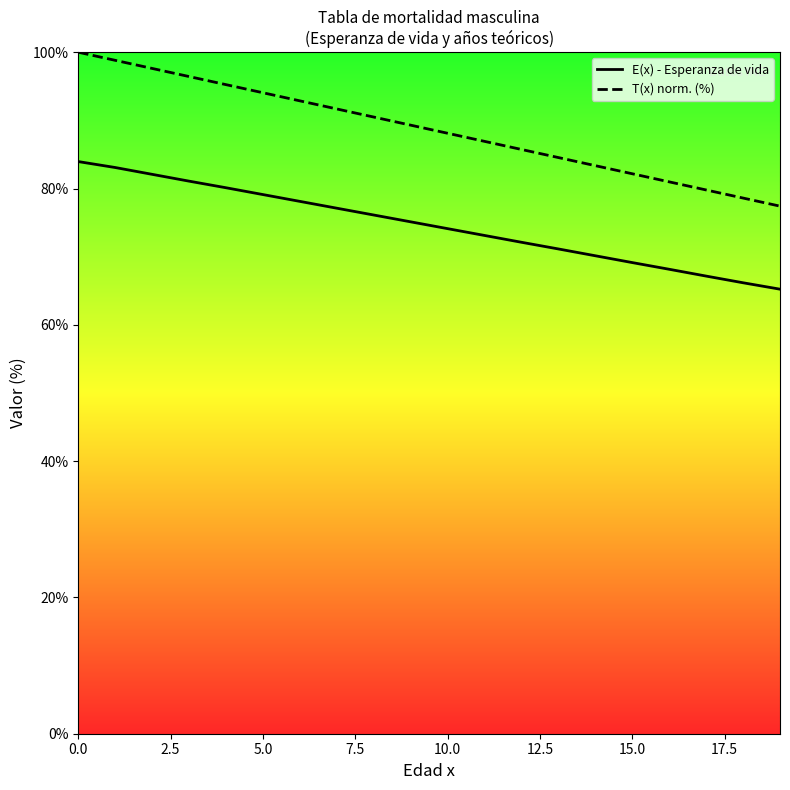

True or false: T(x) norm. (%) has more than 2 points higher than both neighbors.

False